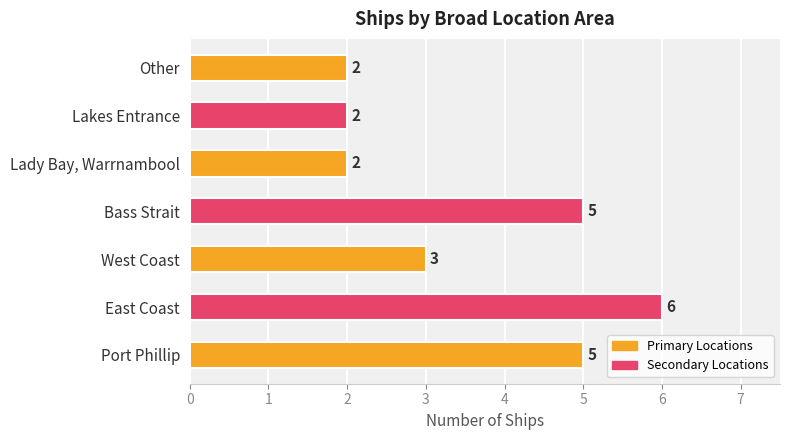

Reading top to bottom, transcribe all the data shown in this chart.

2	2	2	5	3	6	5